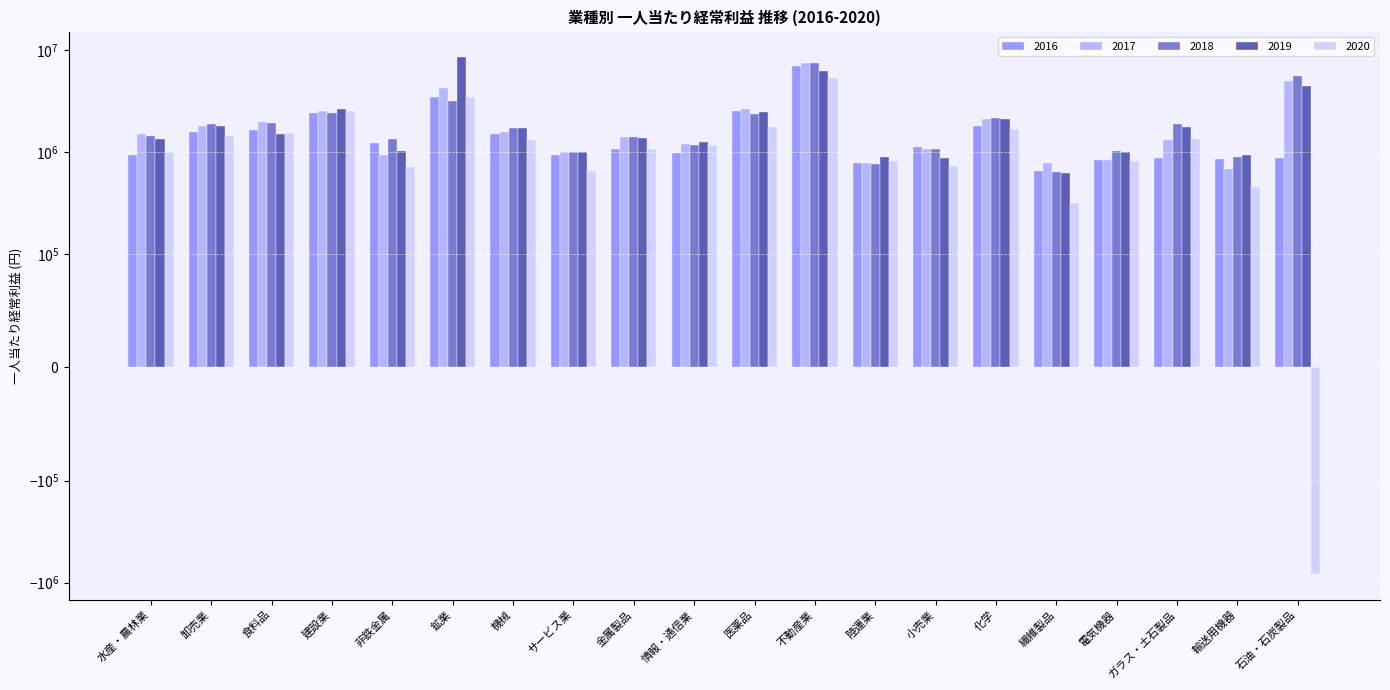

Reading left to right, transcribe all the data shown in this chart.

2016: 936435.4	1573778.7	1633946.8	2407830.8	1217246.5	3483282.1	1510613.6	931767.4	1074758.2	988081.9	2500870.7	7027732.5	773338.7	1112709.1	1795771.5	650873.7	829870.5	878298.9	850289.9	867857.1
2017: 1502233.8	1798294.8	1967998.1	2549426.3	936399.3	4198834.4	1574666.2	1009889.2	1405703.2	1203186.4	2671001.3	7510438.1	779014.9	1079136.7	2119180.6	772942.7	838959.0	1300635.1	676538.2	4992296.9
2018: 1447400.3	1876303.8	1946104.0	2410355.8	1342205.9	3142851.1	1730455.0	1002288.5	1412904.2	1165354.3	2379058.8	7513369.6	755741.7	1073014.8	2179079.0	635781.6	1019171.9	1891901.9	884880.6	5527888.4
2019: 1343938.8	1812974.0	1510658.0	2654274.4	1016688.9	8483630.1	1716496.6	1011520.8	1358101.4	1249527.4	2454217.0	6257185.4	884882.8	867272.4	2116817.9	618586.3	1010854.6	1748457.5	932955.1	4421946.5
2020: 1005856.3	1438961.8	1520943.7	2512091.5	711272.2	3436167.9	1315989.5	656004.7	1080508.2	1180275.1	1752711.3	5278901.4	813404.9	732487.0	1689227.6	319082.6	807997.8	1345870.3	449759.1	-819464.8